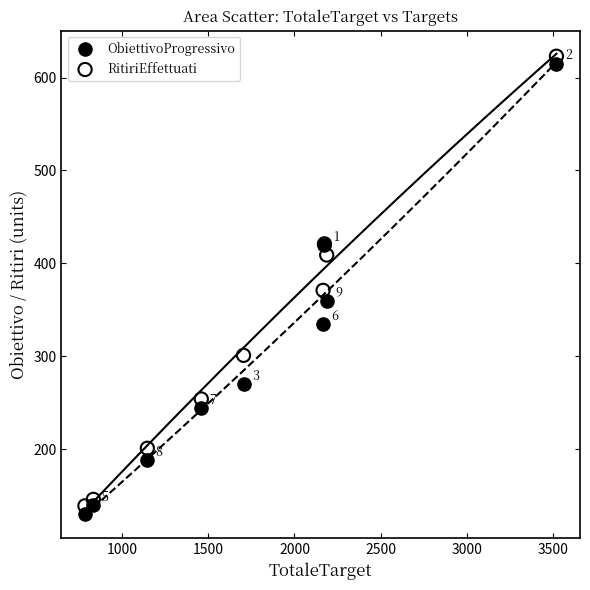

Across all series, what Y value is closest to 376?

371